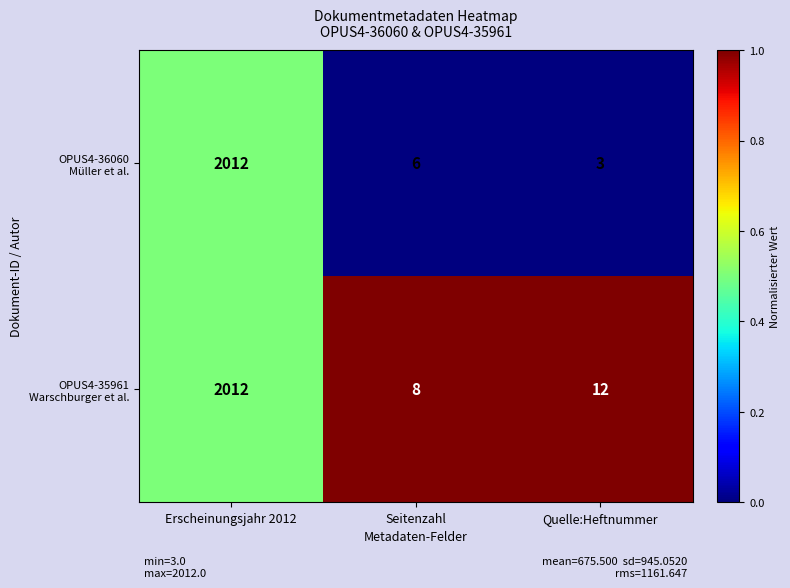

What is the total value across all series at Seitenzahl?

14